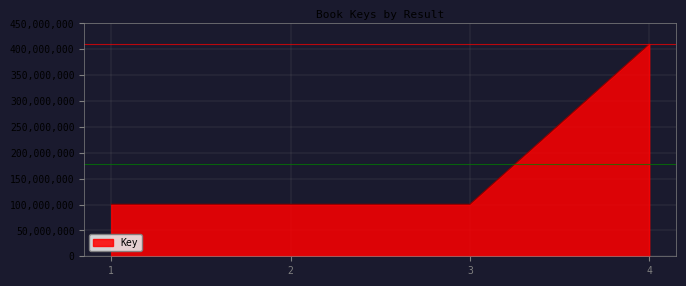

True or false: the data has more than 2 interior local peaks.

False